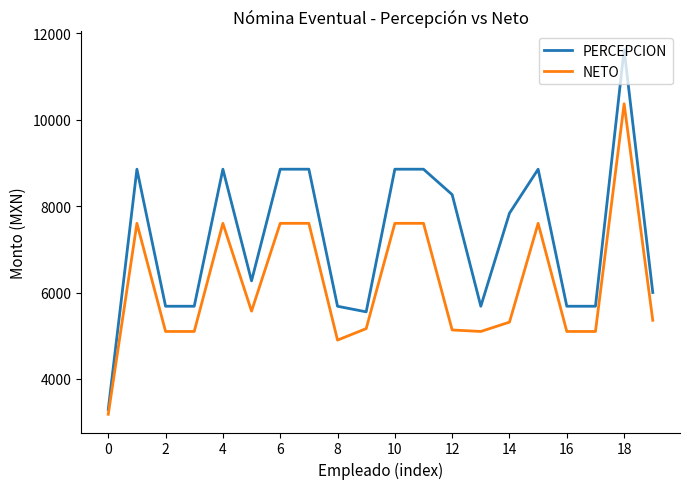

Rank the series by their maximum value, from highest to lowest.

PERCEPCION, NETO